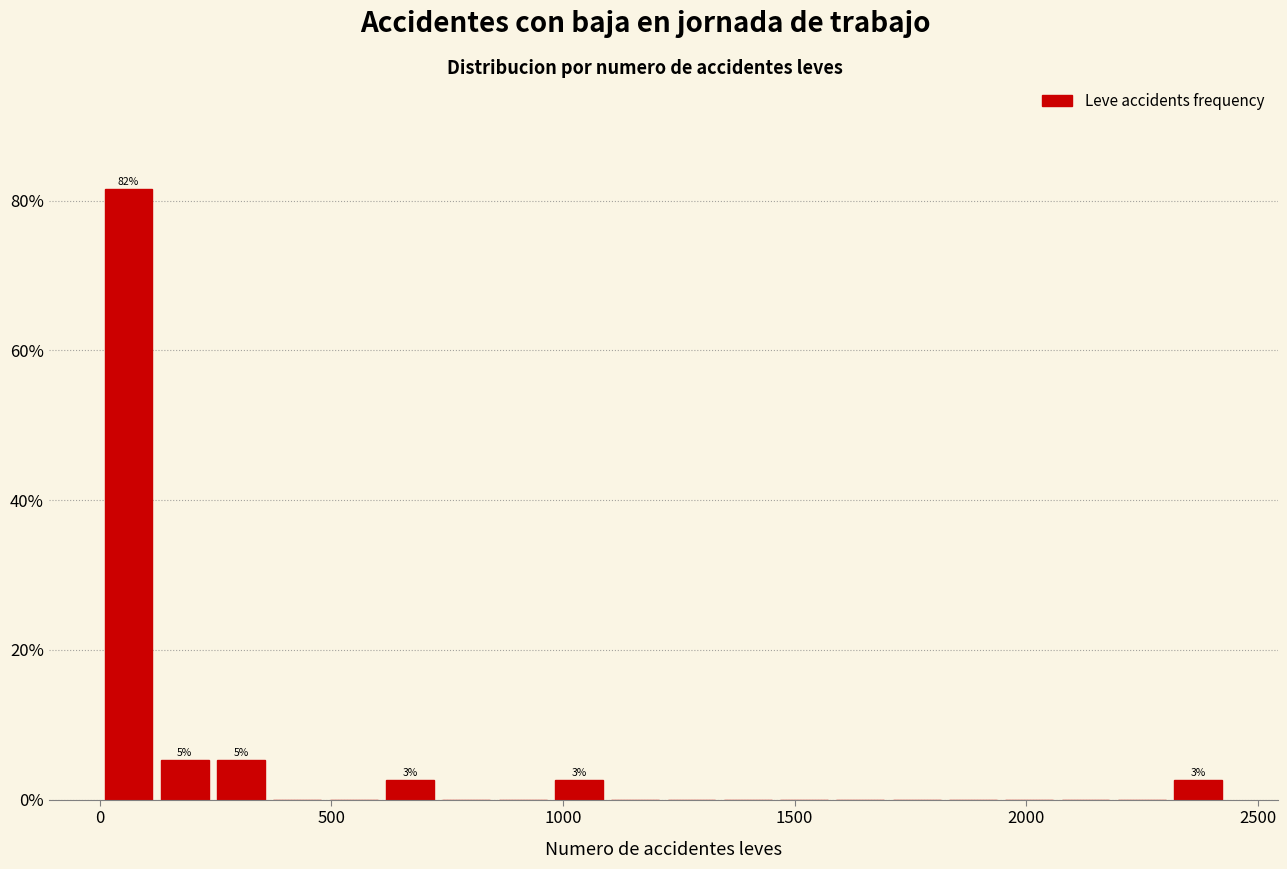

Read against the x-axis, roughly where is the centre of the tallest bar?

50